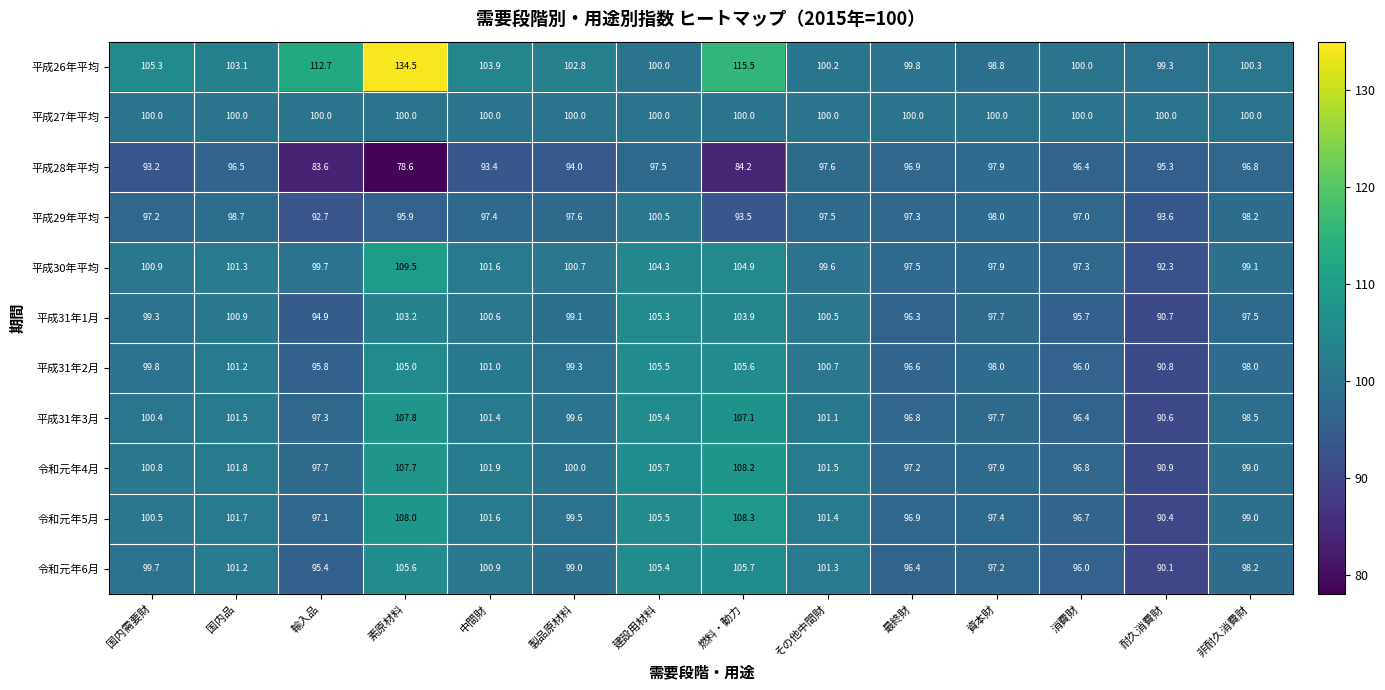

What is the maximum value shown in the chart?

134.5